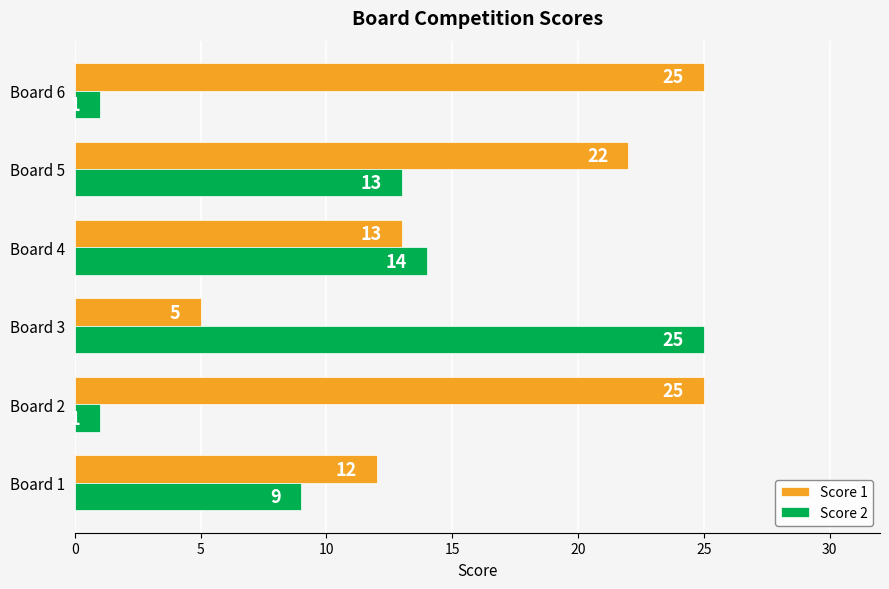

How many series are shown in this chart?

2